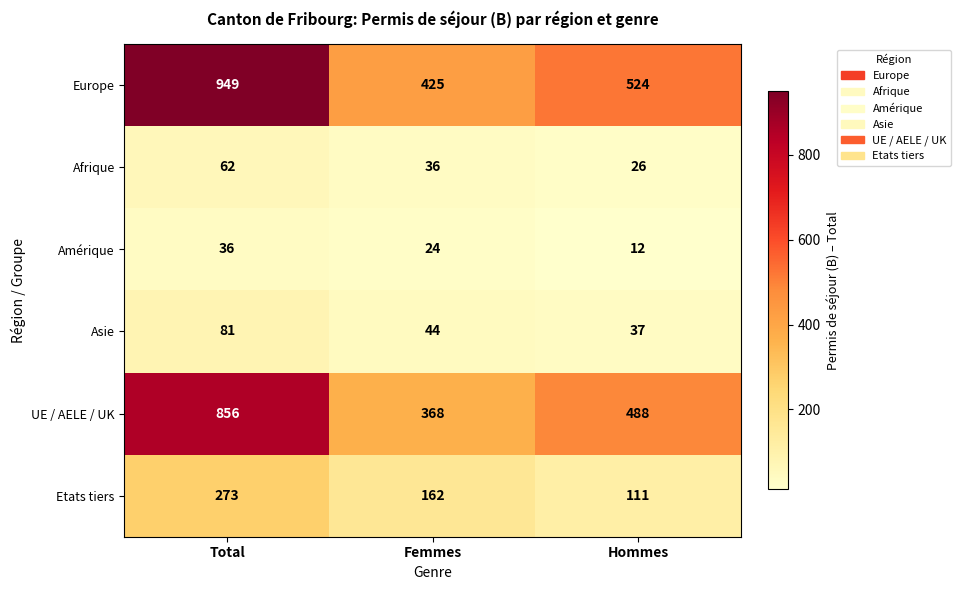

At how many categories does at least one series exceed 57?

3